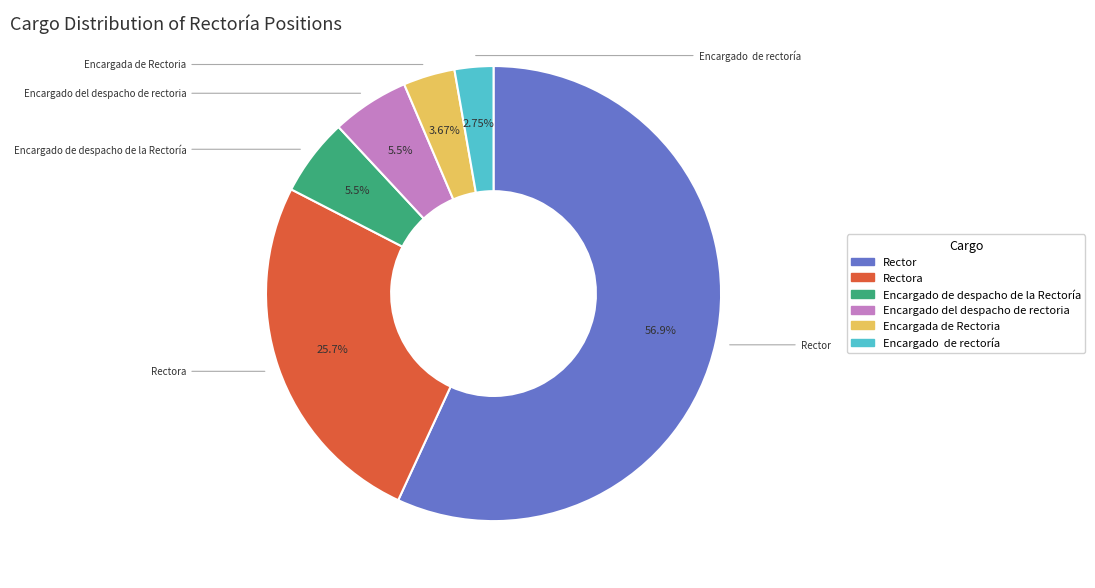

Does any single category account for the majority?

Yes